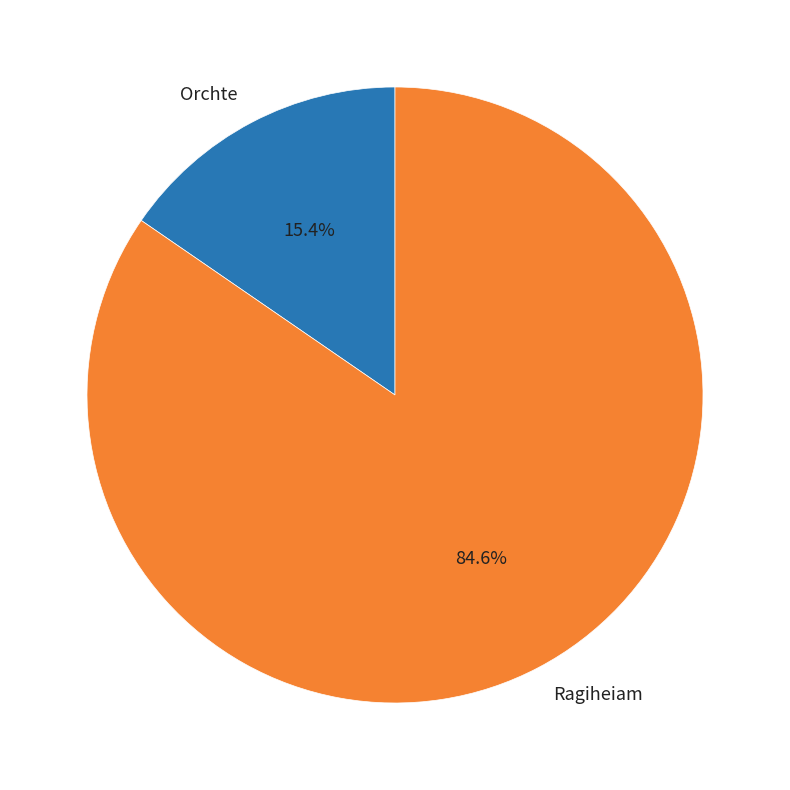

To the nearest percent, what portion does Orchte represent?

15%